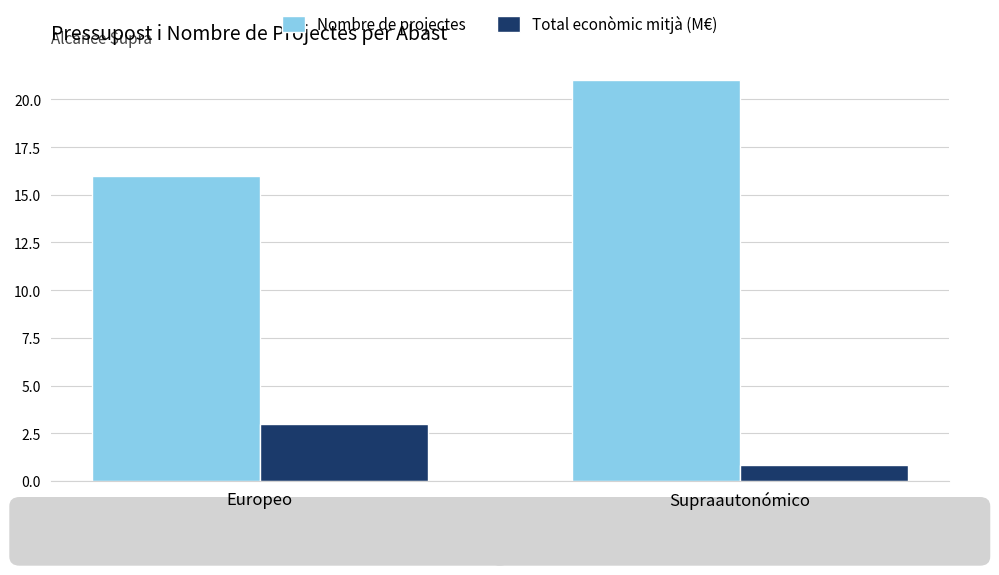

Reading left to right, transcribe all the data shown in this chart.

Nombre de projectes: Europeo=16.0	Supraautonómico=21.0
Total econòmic mitjà (M€): Europeo=3.0	Supraautonómico=0.9